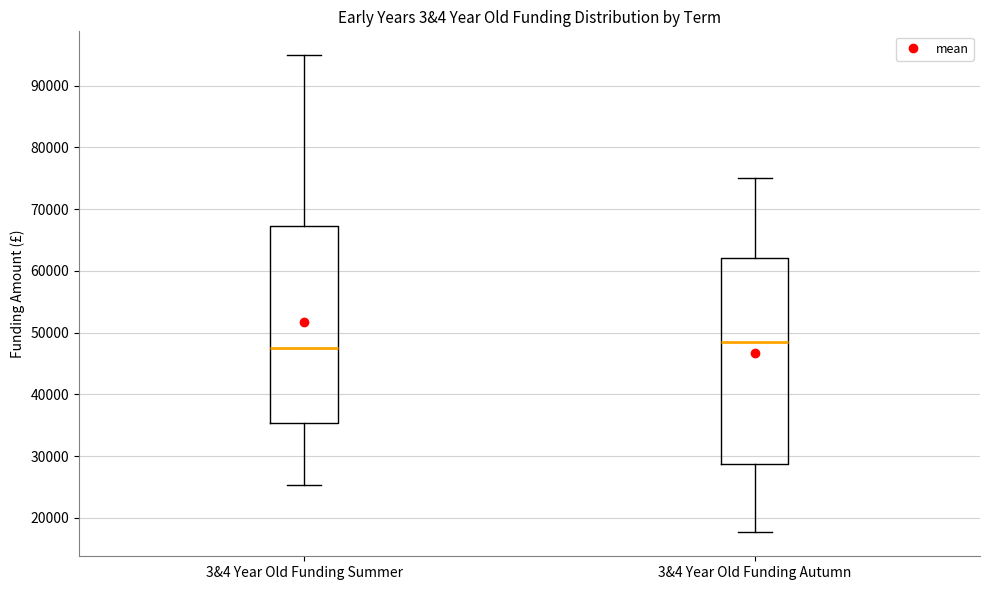

Which box's median line is the highest?

3&4 Year Old Funding Autumn